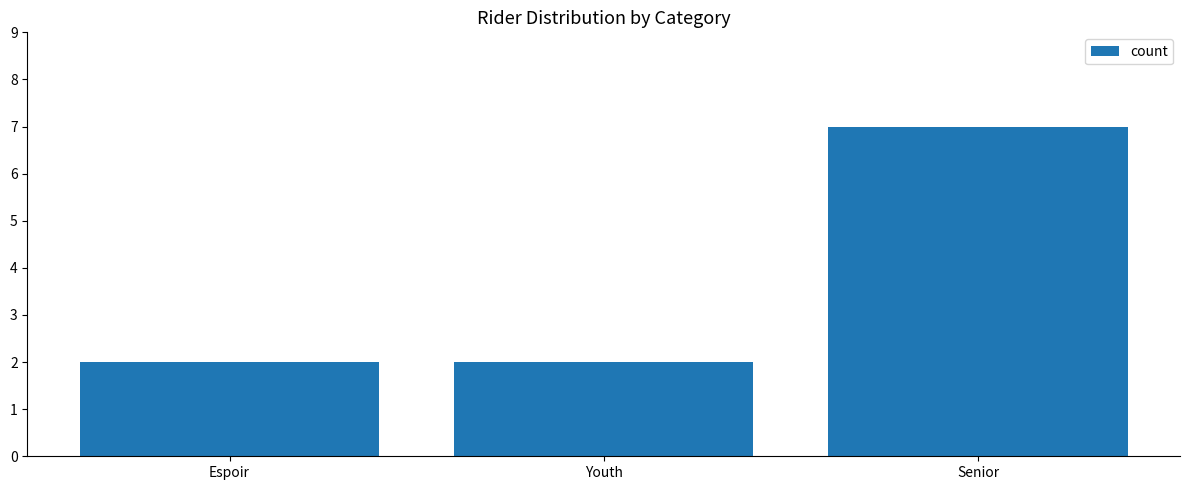

Which has a higher value, Youth or Senior?

Senior